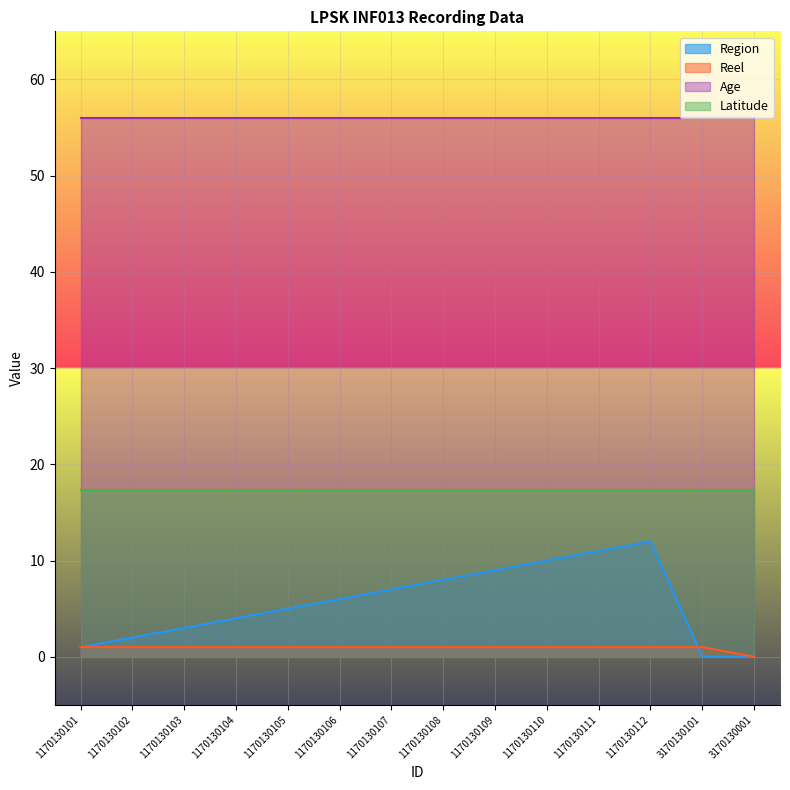

Which category has the lowest value in the Region series?

3170130101